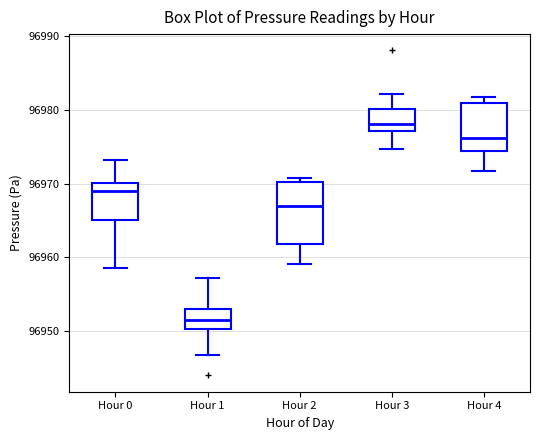

Reading left to right, transcribe this box plot: for each box, give where its median line is, the range the box spans, and where its two whiskers end, as read against the y-axis. The values are not printed on the chart, so give them approximately, as read against the axis.

Hour 0: median 96969, box 96965 to 96970, whiskers 96959 to 96973
Hour 1: median 96952, box 96950 to 96953, whiskers 96947 to 96957
Hour 2: median 96967, box 96962 to 96970, whiskers 96959 to 96971
Hour 3: median 96978, box 96977 to 96980, whiskers 96975 to 96982
Hour 4: median 96976, box 96974 to 96981, whiskers 96972 to 96982